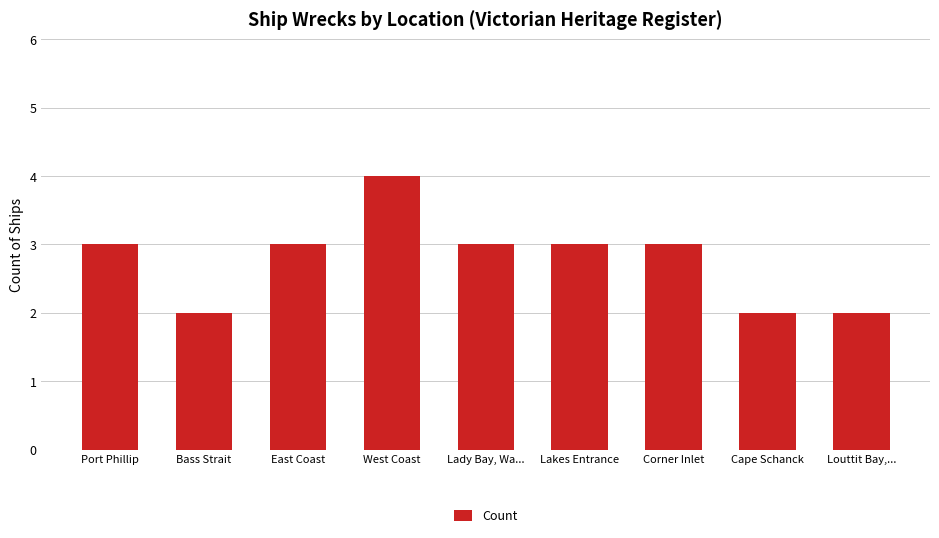

At which category does the chart reach its peak across all series?

West Coast